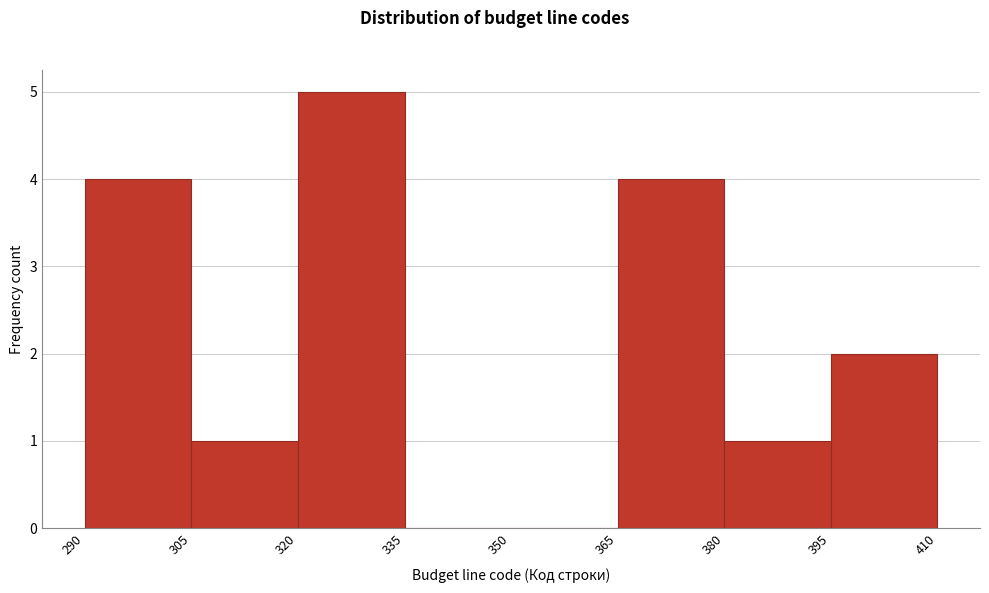

Which range on the x-axis has the tallest bar?

320 to 335